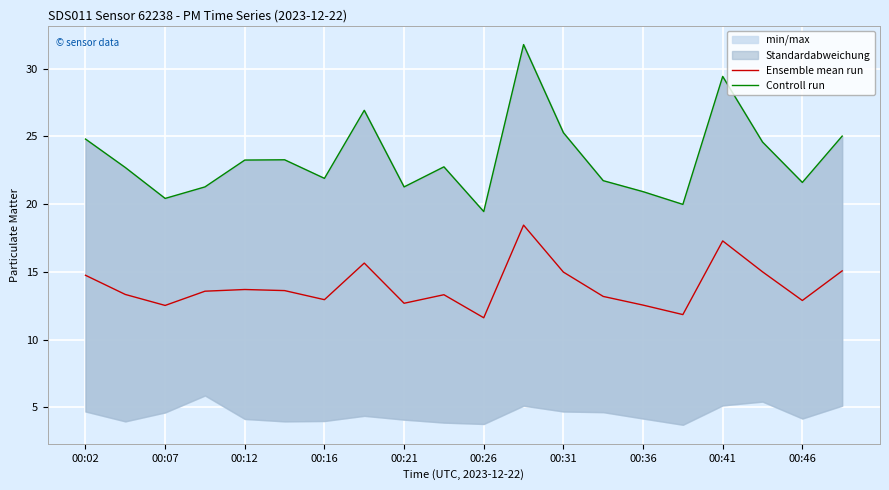

True or false: Ensemble mean run and Controll run intersect in this chart.

False